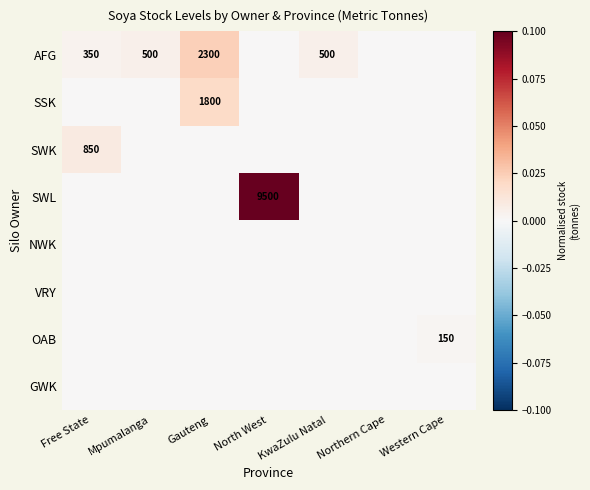

True or false: SWL has a value of 9500 at North West.

True